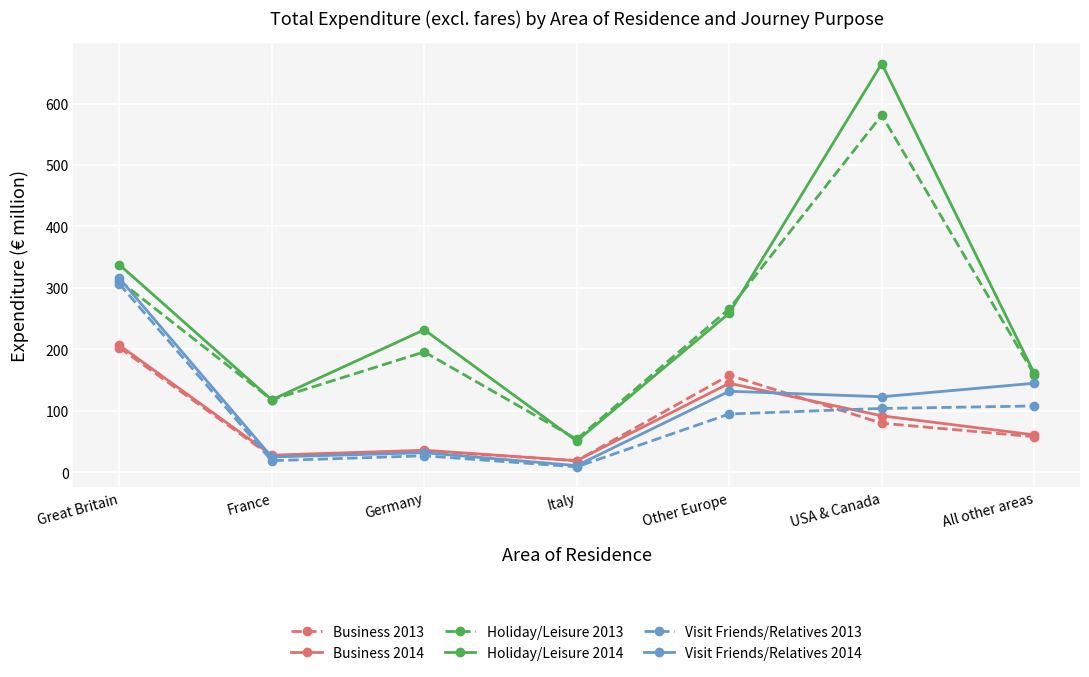

What is the difference between the highest and lowest values at Great Britain?

135